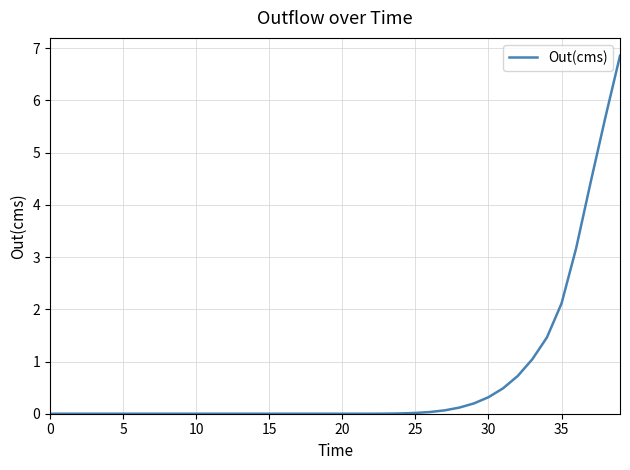

What is the difference between the maximum and minimum values?

6.9